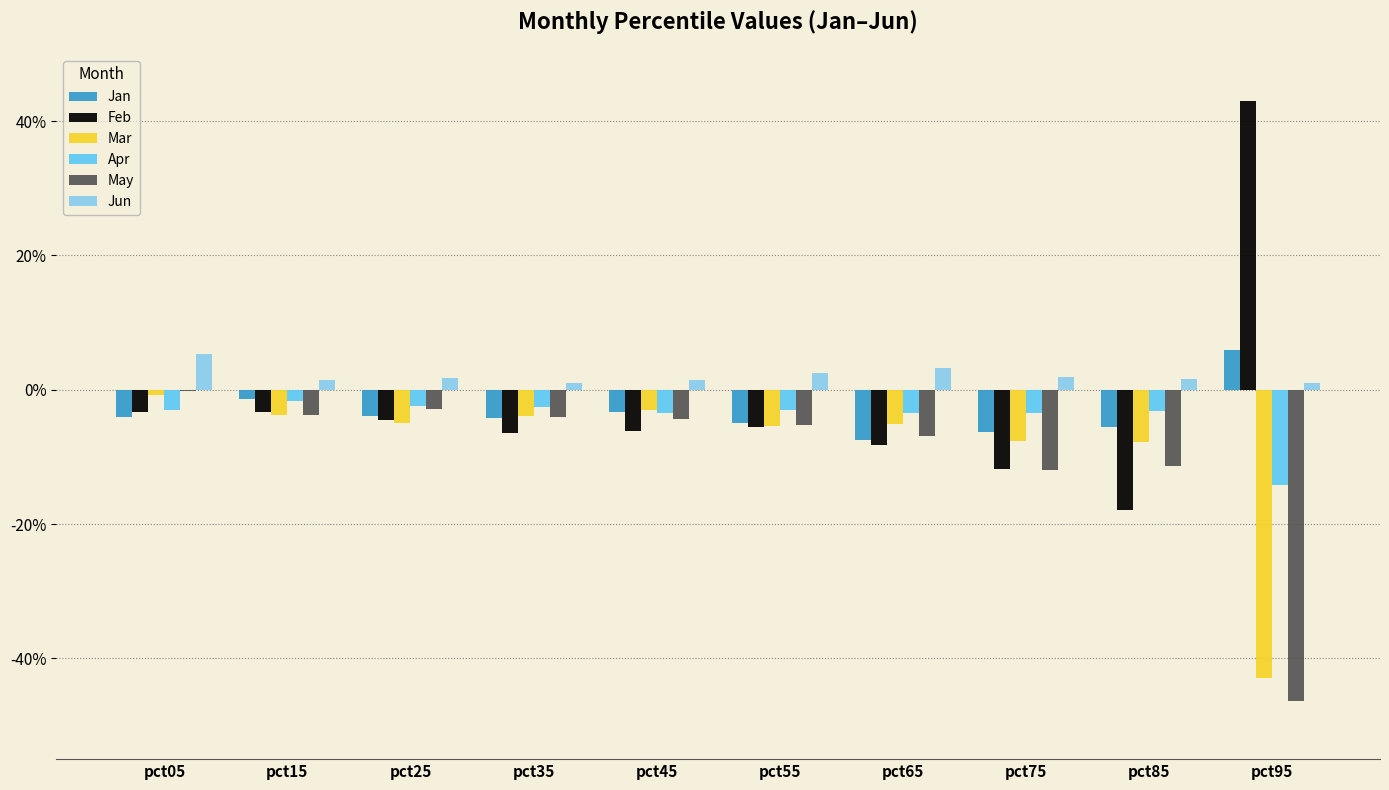

True or false: Apr has a value of -0.1 at pct95.

False